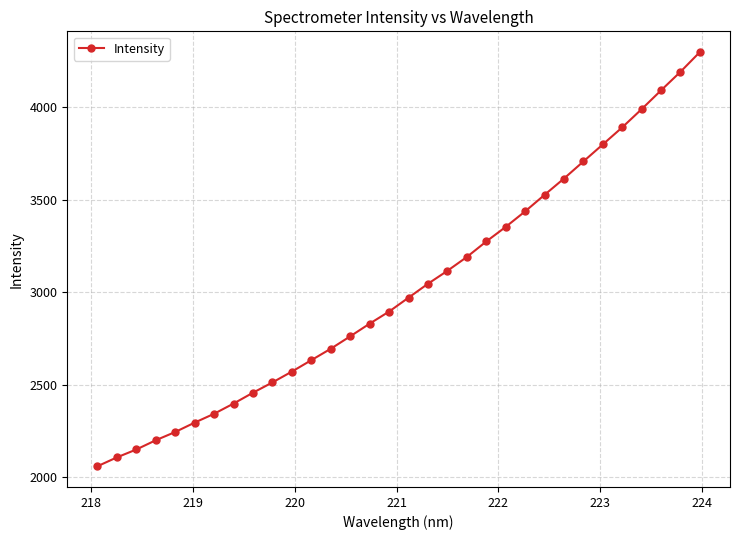

What is the sum of all values?

96616.9